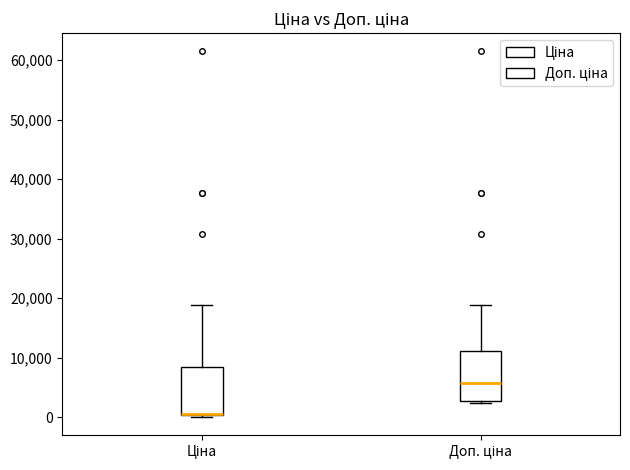

Where is the upper edge of the box for Ціна on the y-axis? The values are not printed on the chart, so give them approximately, as read against the axis.

8000